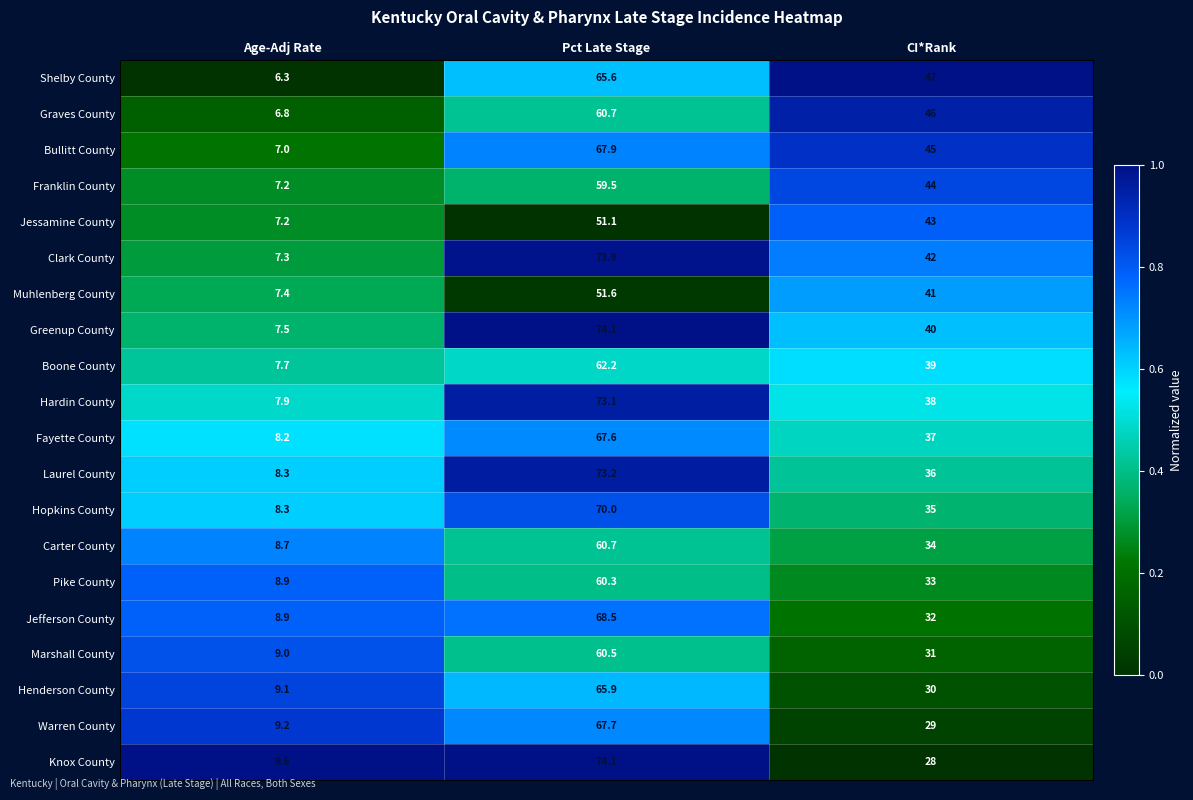

The Greenup County series shows 2.0 at Age-Adj Rate. True or false?

False